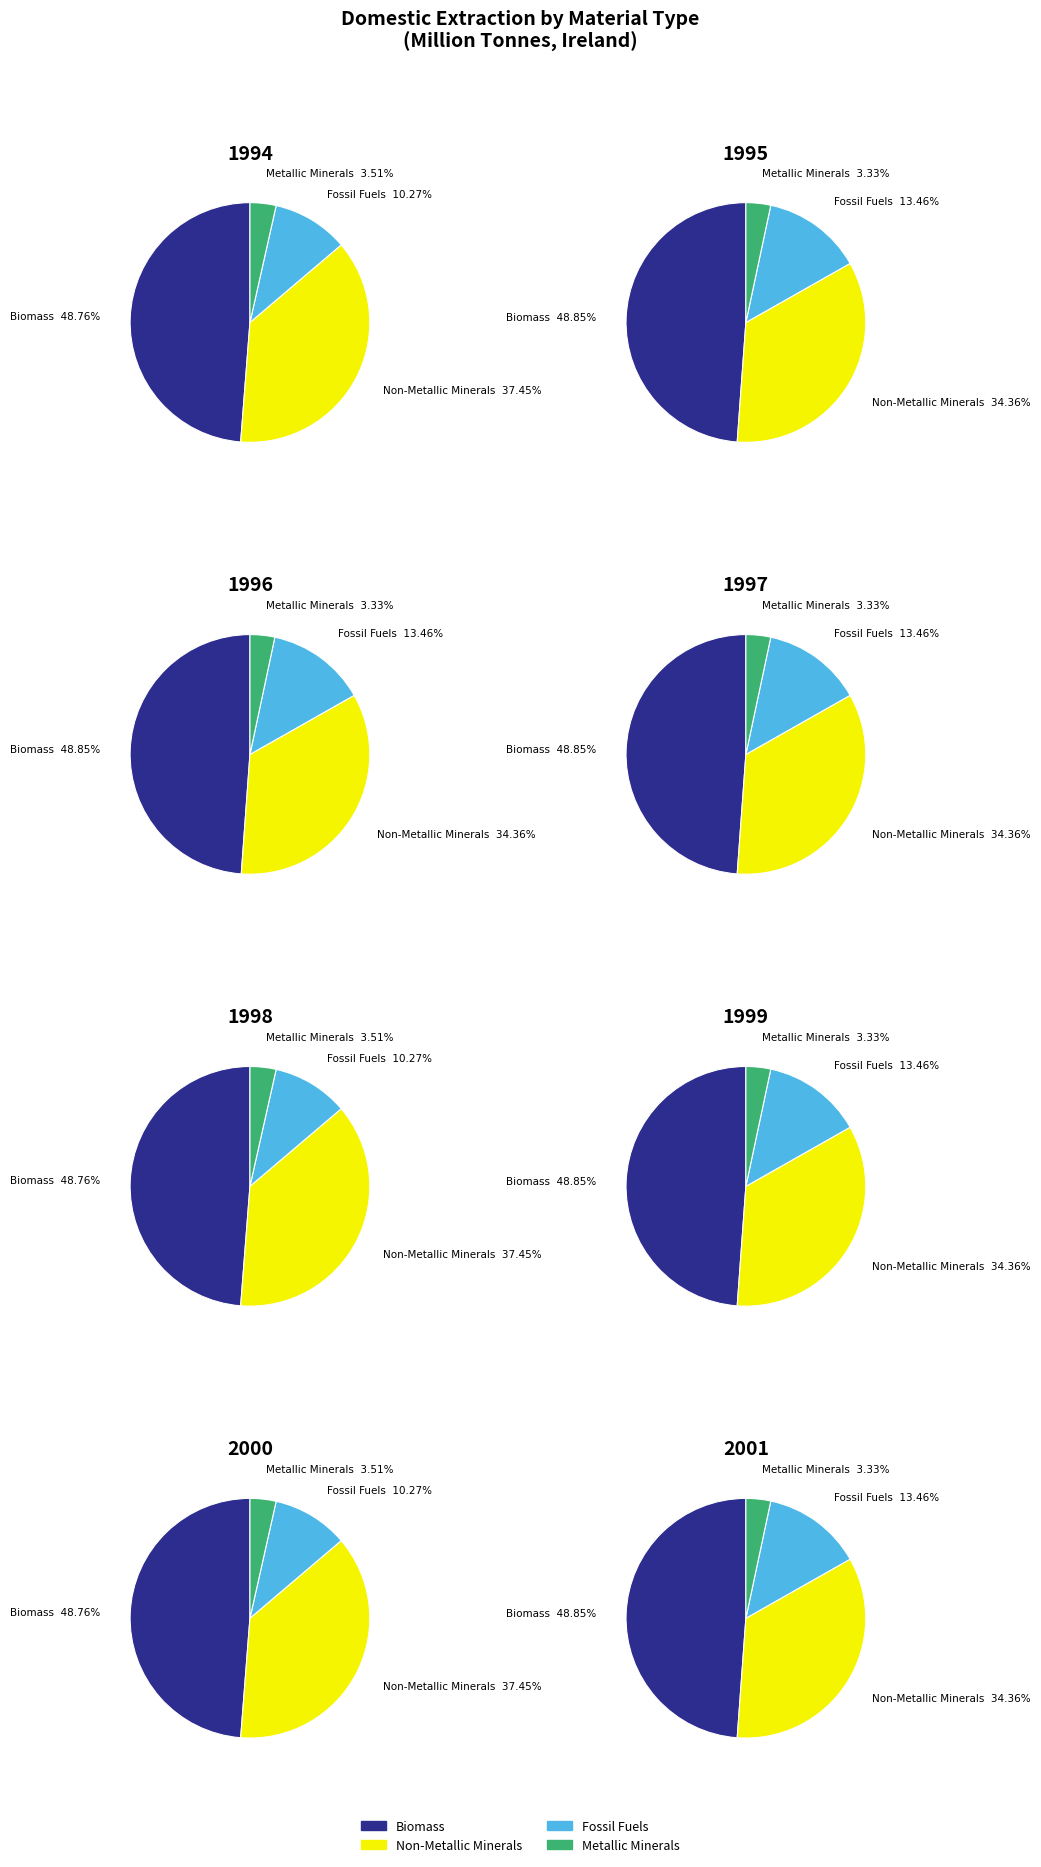

True or false: Domestic Extraction - Biomass accounts for 49% of the total.

True